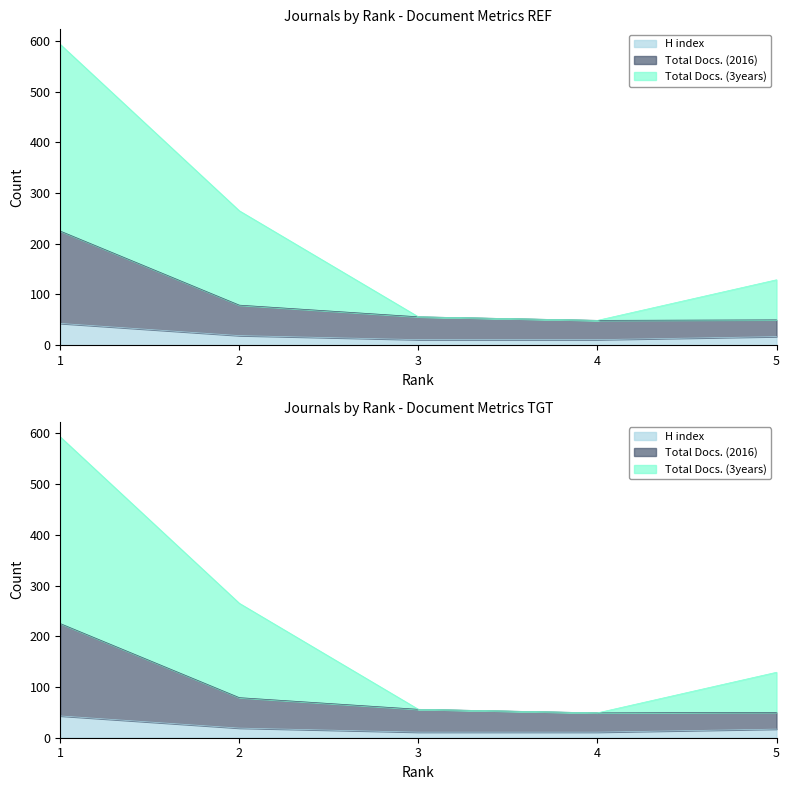

Reading right to left, extract all data points from this chart.

H index: 5=17	4=11	3=11	2=19	1=43
Total Docs. (2016): 5=50	4=49	3=56	2=79	1=225
Total Docs. (3years): 5=129	4=49	3=56	2=265	1=593